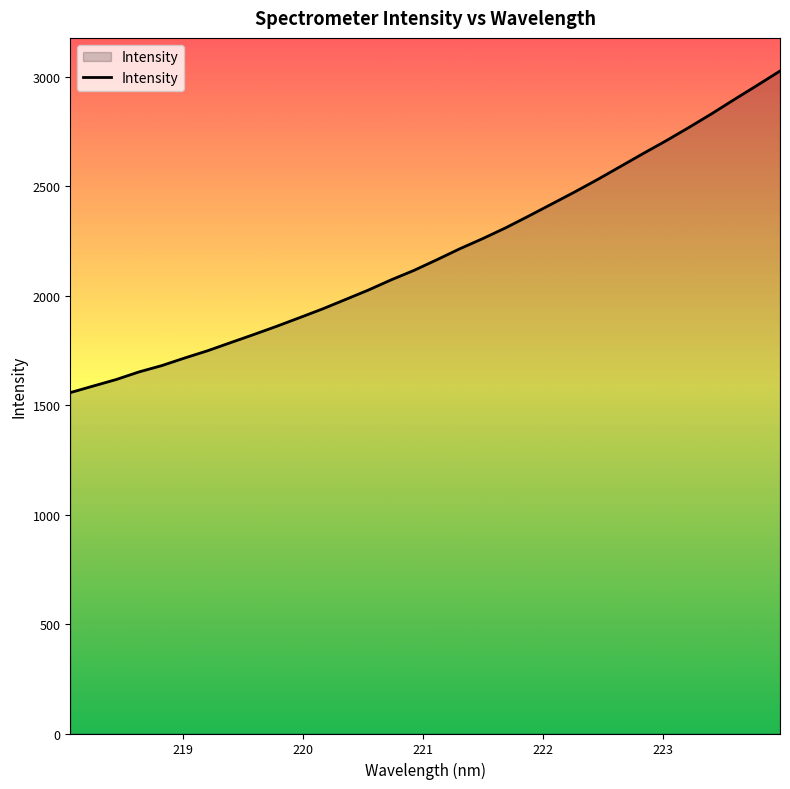

What is the smallest value displayed?

1557.7